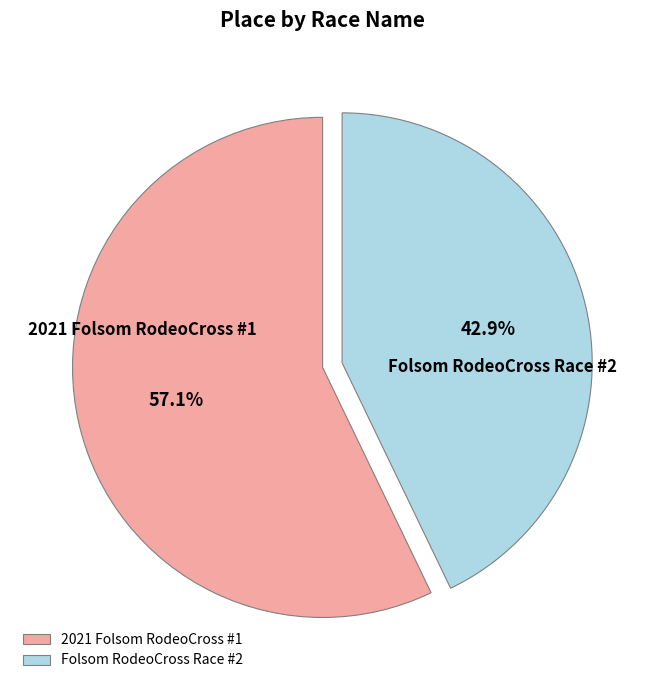

What is the majority slice?

2021 Folsom RodeoCross #1